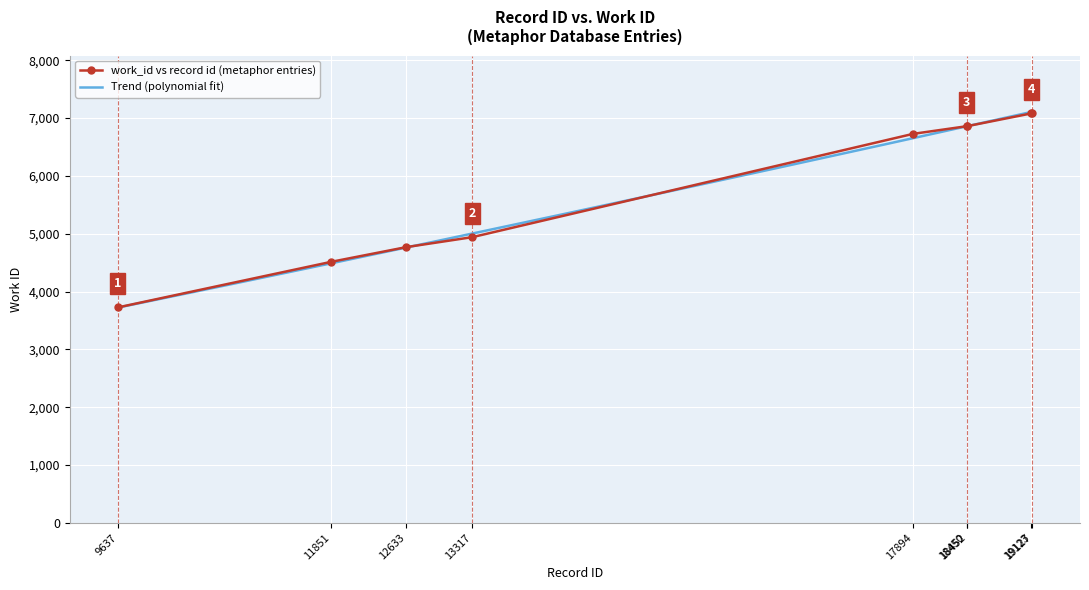

What is the ratio of the value at 17894 to the value at 13317?

1.4